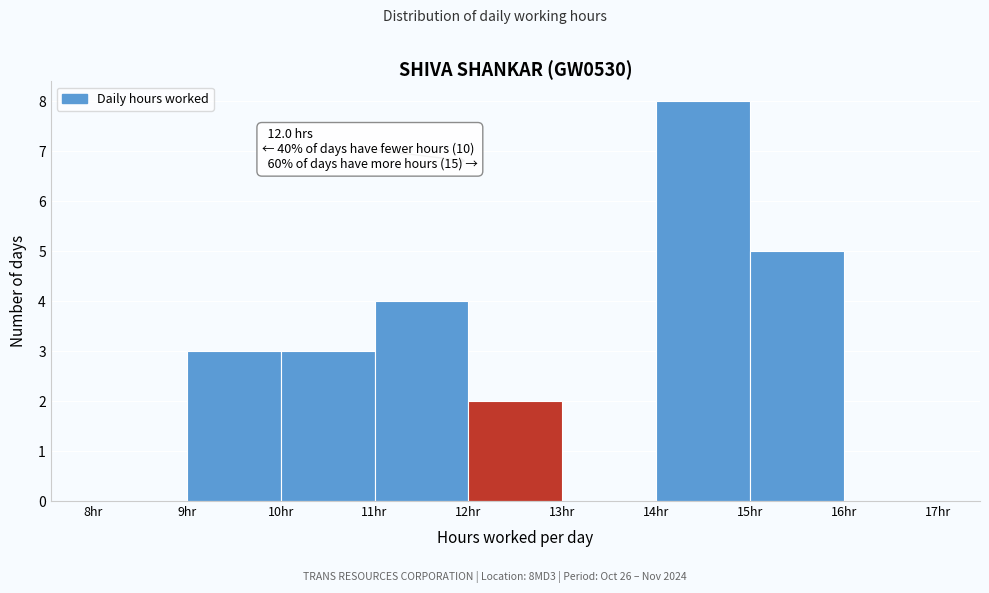

Which range on the x-axis has the tallest bar?

14 to 15